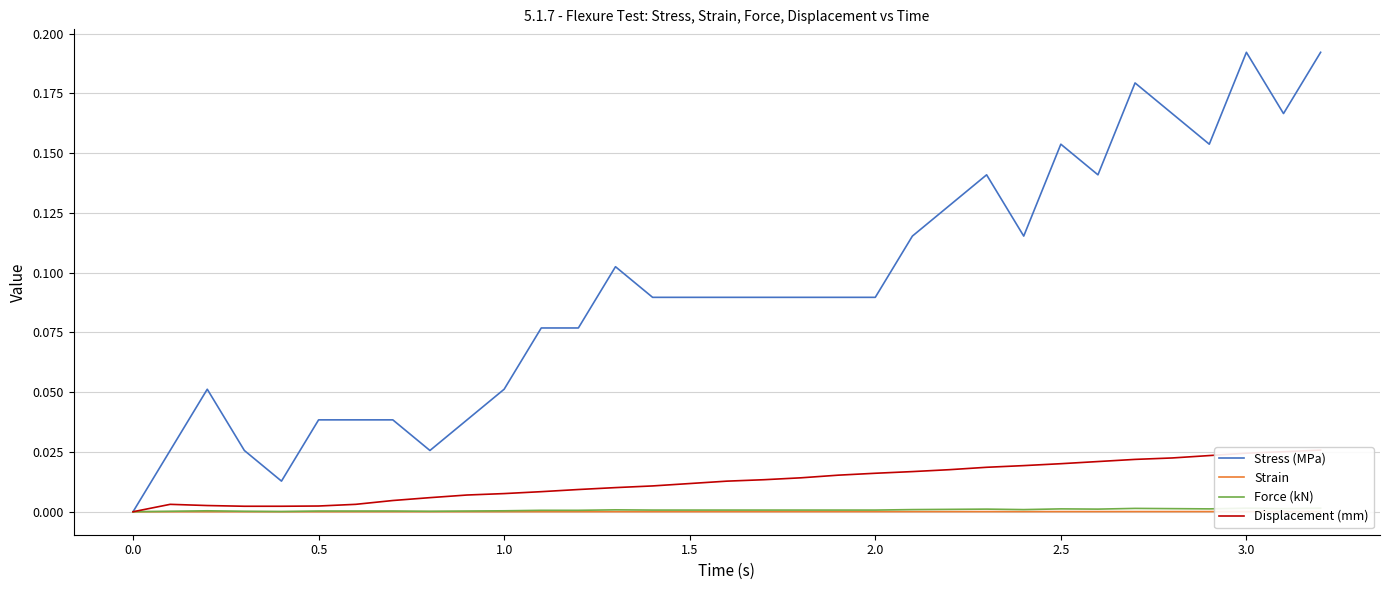

True or false: Strain and Force (kN) cross at least once.

False